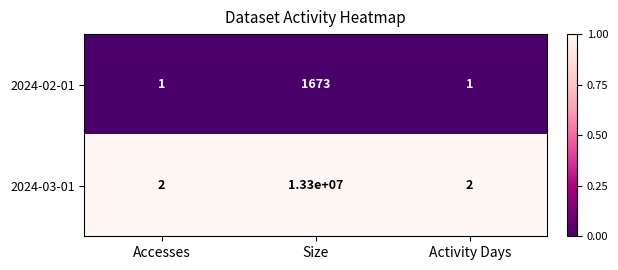

What is the spread (max minus min) of values at Size?

13298327